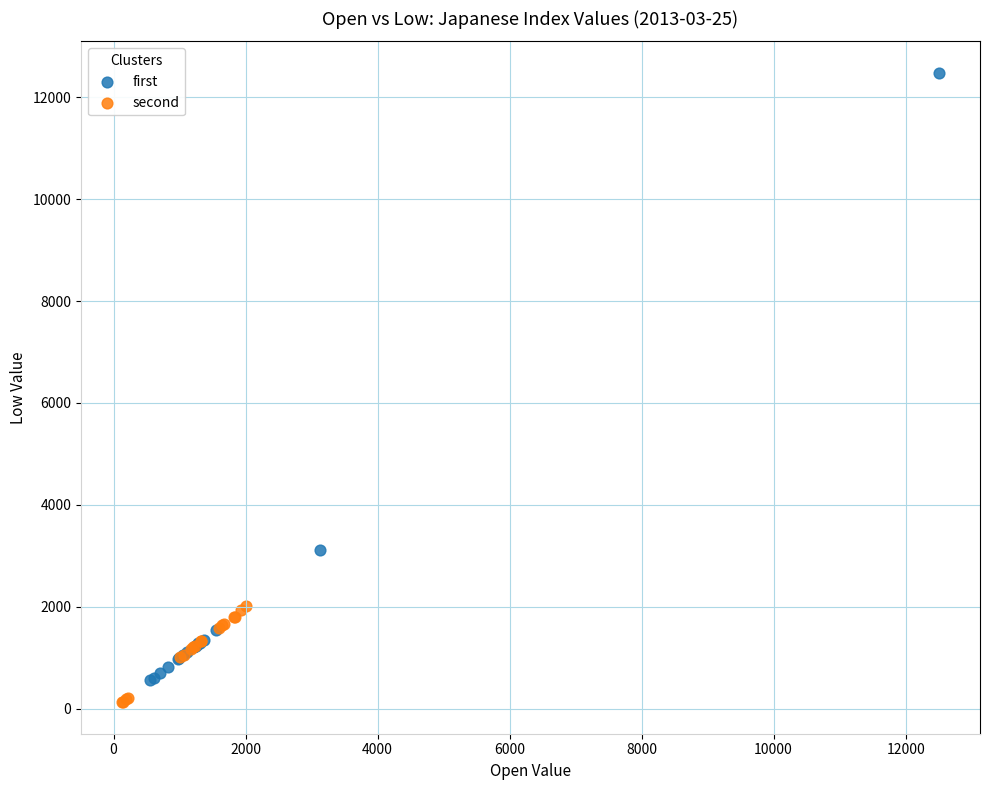

Which series reaches the minimum Y coordinate?

second